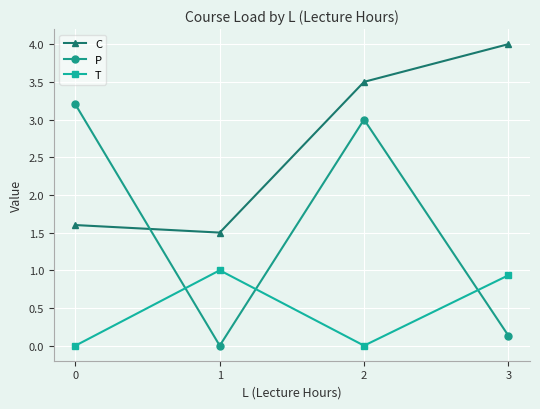

True or false: T and C intersect in this chart.

False